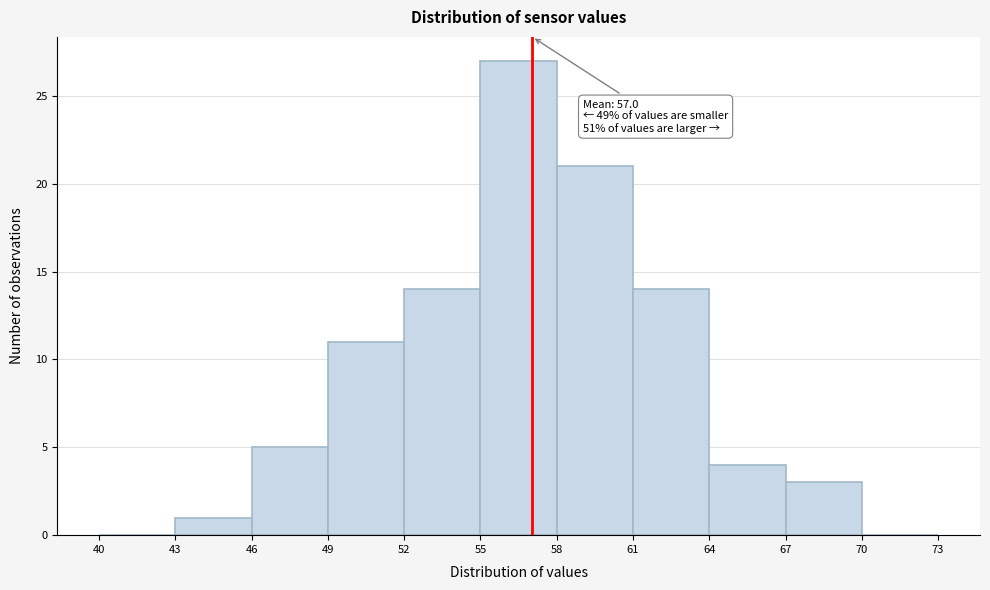

Which range on the x-axis has the tallest bar?

55 to 58